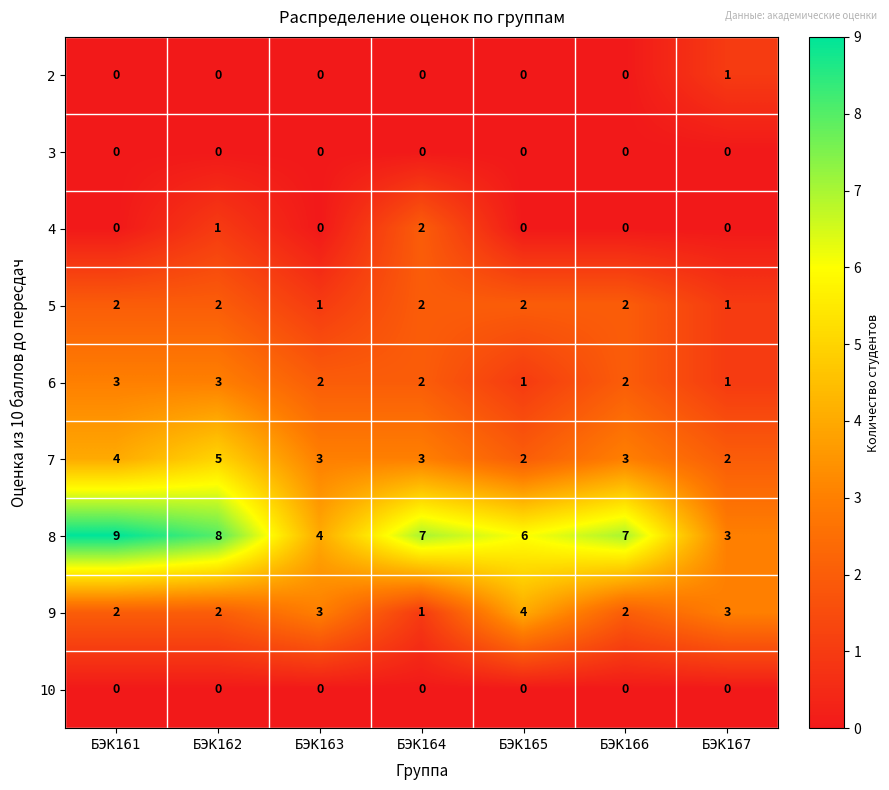

What is the greatest value displayed?

9